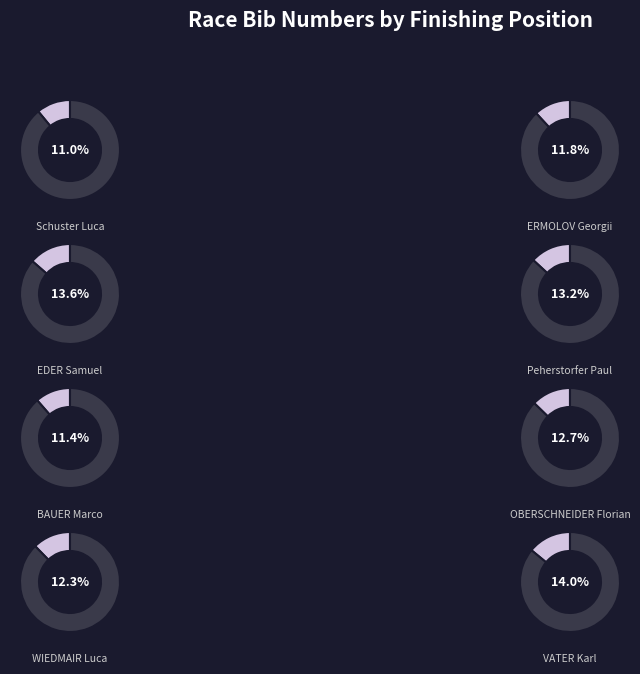

Approximately how many times larger is the value at EDER Samuel compared to WIEDMAIR Luca?

1.1